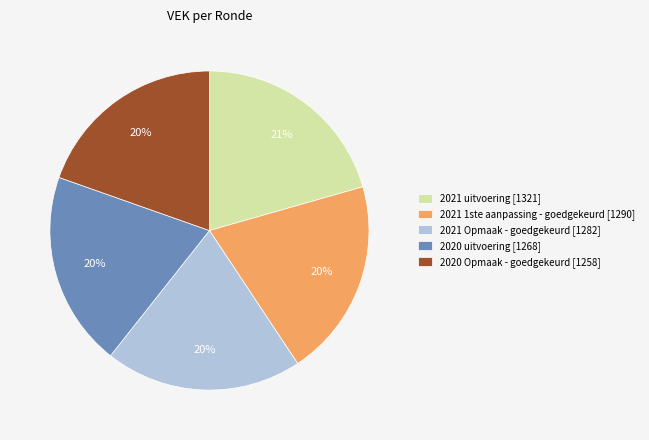

Combined, do 2021 Opmaak - goedgekeurd [1282] and 2020 Opmaak - goedgekeurd [1258] account for over 50%?

No